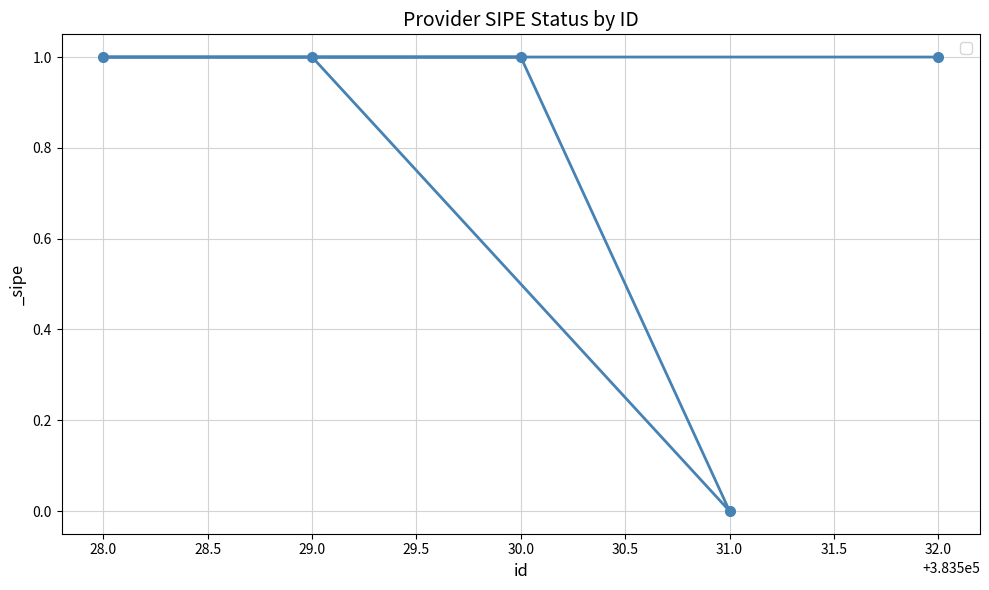

What is the label of the 2nd point from the left?

29.0